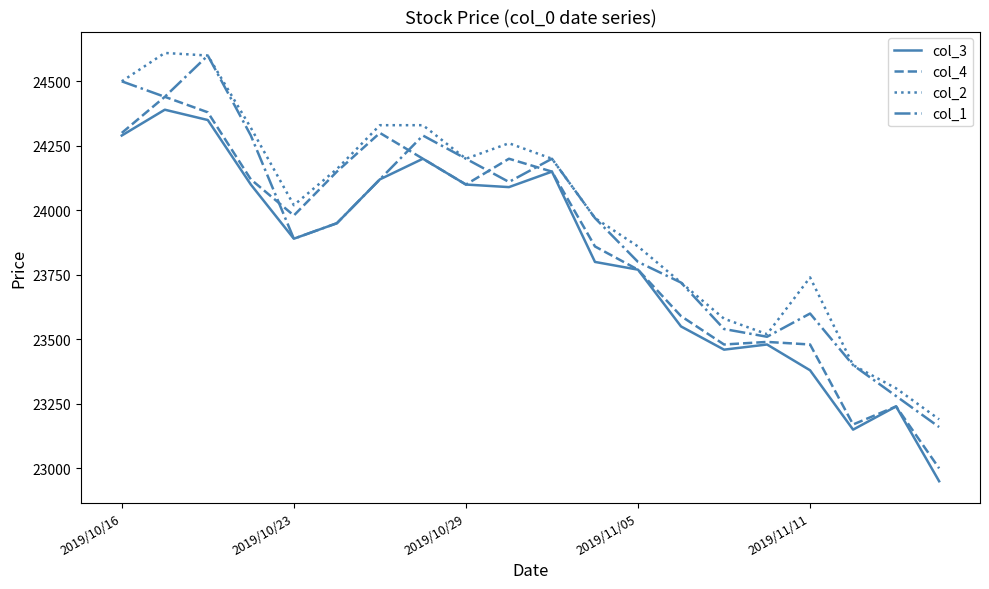

How many interior local valleys does the col_3 series have?

4